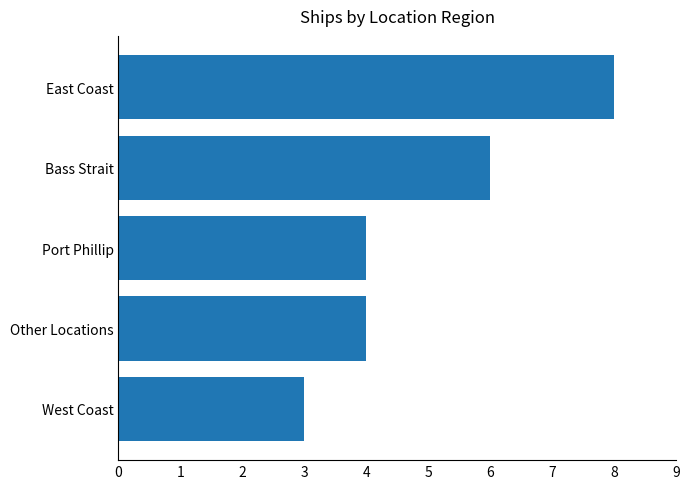

True or false: the data shows 12 at East Coast.

False